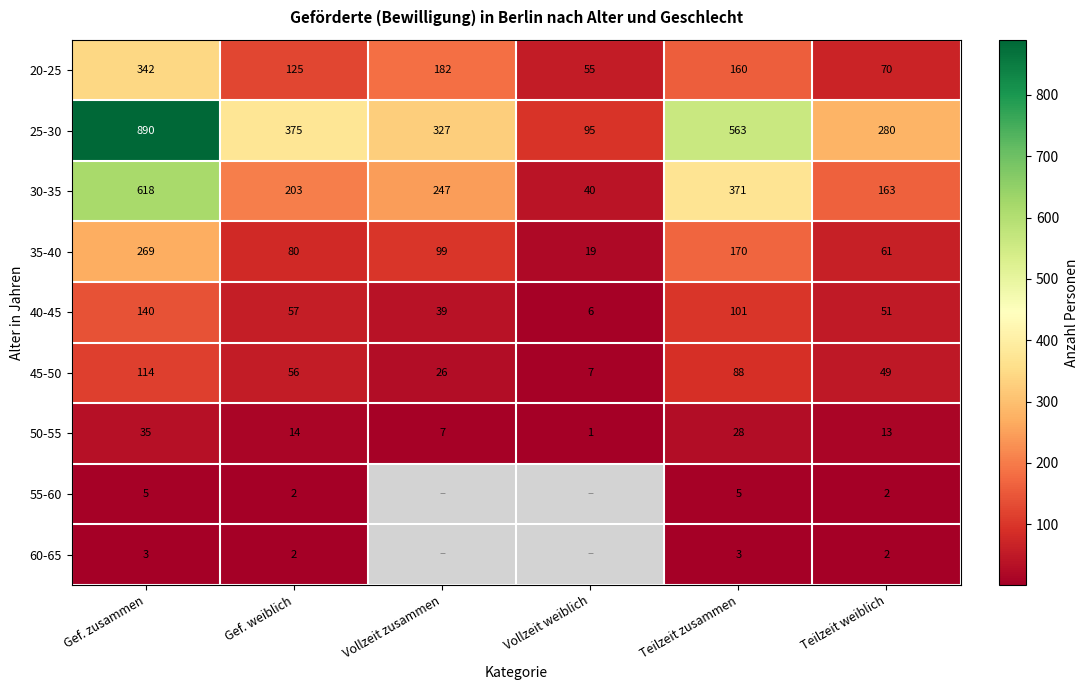

What is the sum of all 50-55 values?

98